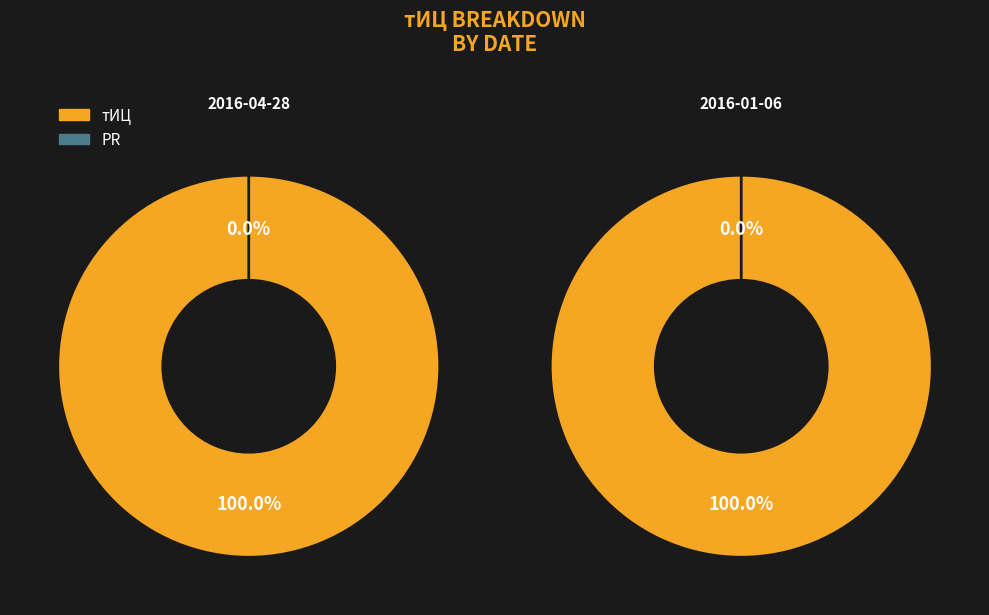

Rank the series at 2016-01-06 from highest to lowest value.

тИЦ, PR